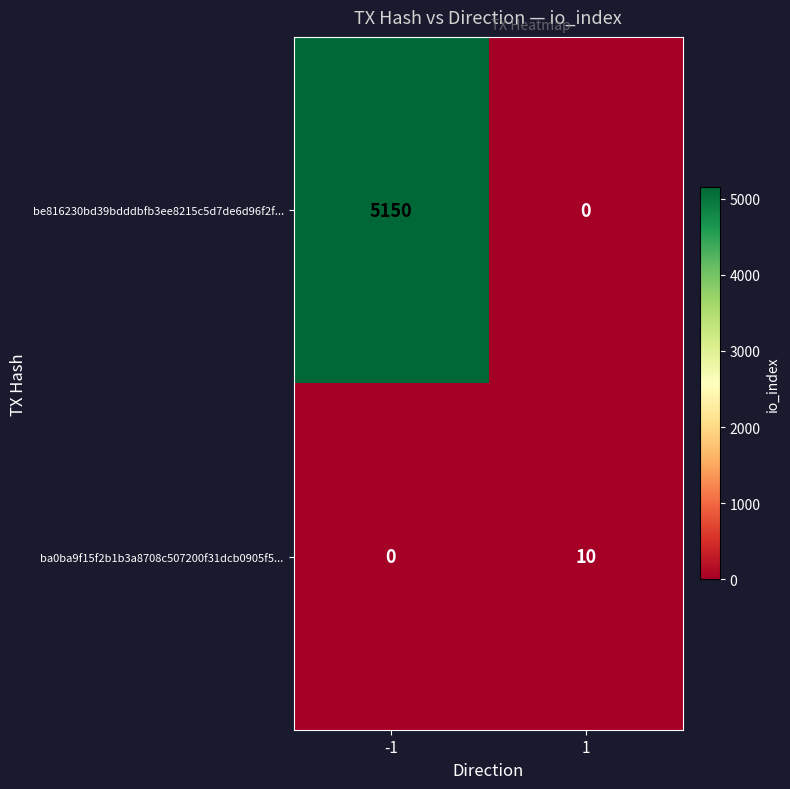

At how many categories does at least one series exceed 1802?

1